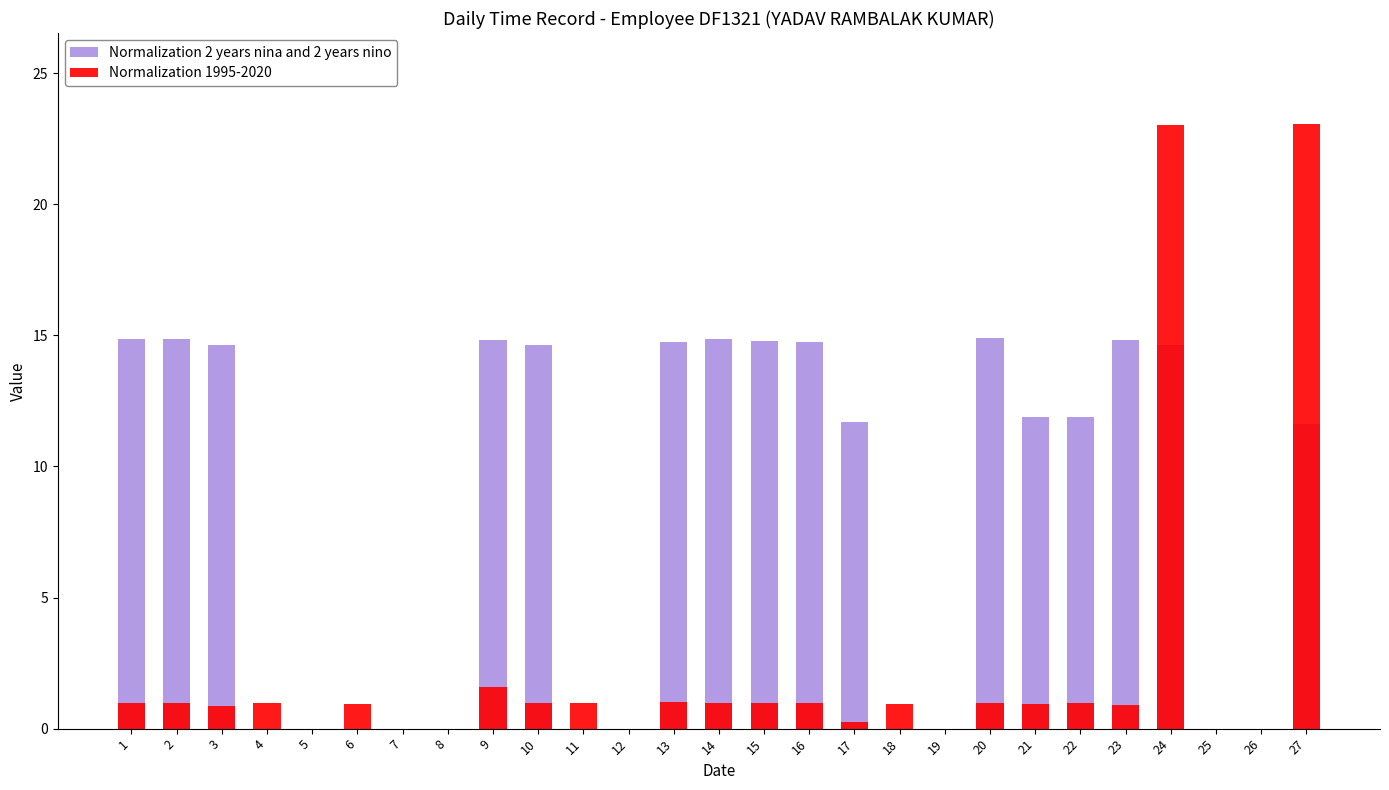

Rank the categories by Normalization 2 years nina and 2 years nino value from highest to lowest.

20, 2, 1, 14, 9, 23, 15, 13, 16, 24, 3, 10, 21, 22, 17, 27, 4, 5, 6, 7, 8, 11, 12, 18, 19, 25, 26